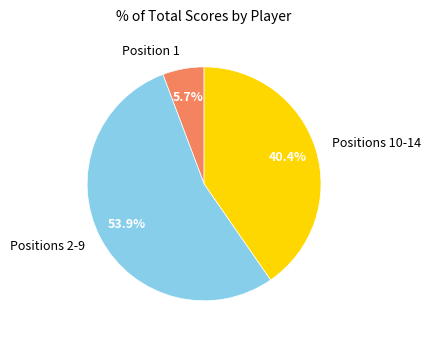

Which slice represents more than half of the pie?

Positions 2-9